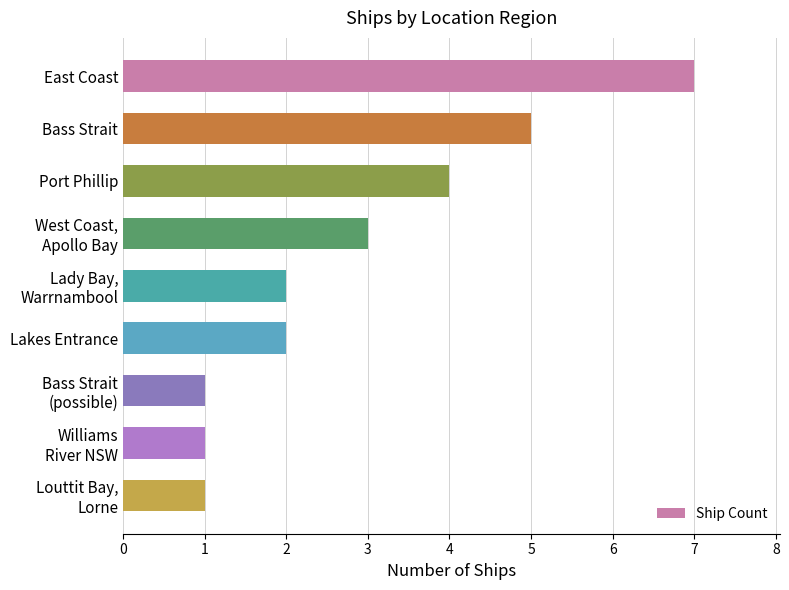

Does the chart contain any negative values?

No